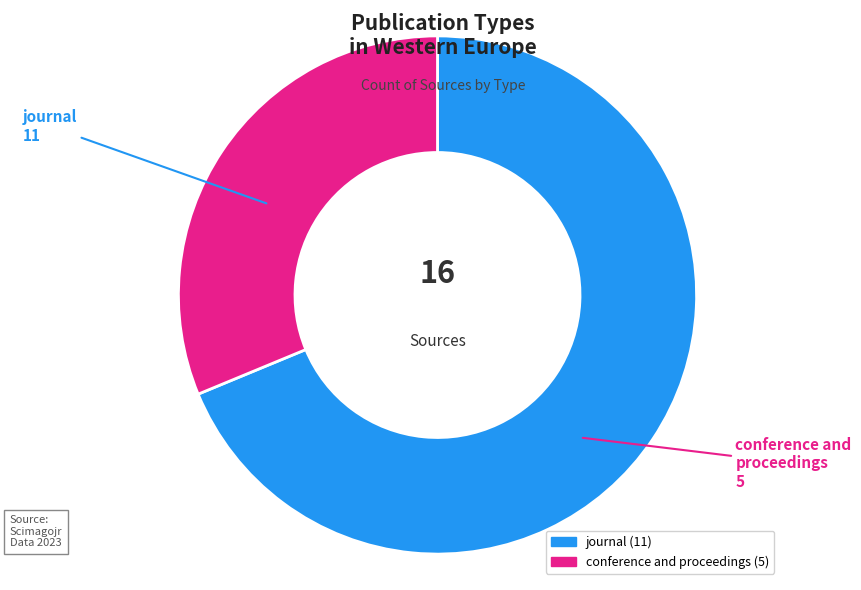

What is the ratio of the value at journal to the value at conference and proceedings?

2.2